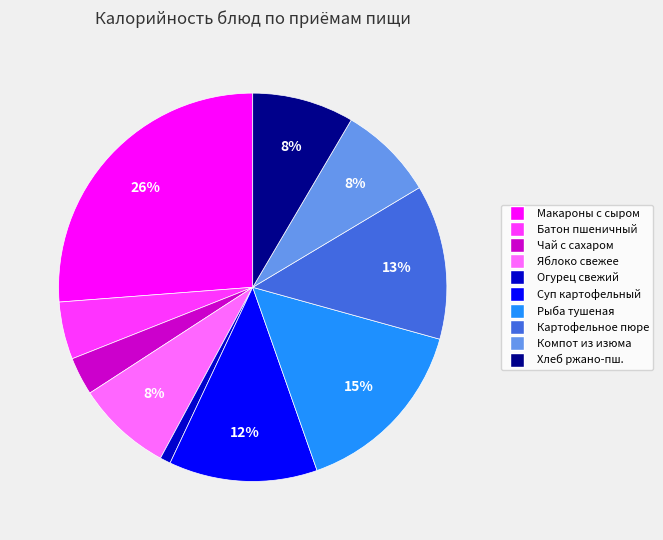

How many segments does this pie chart have?

10